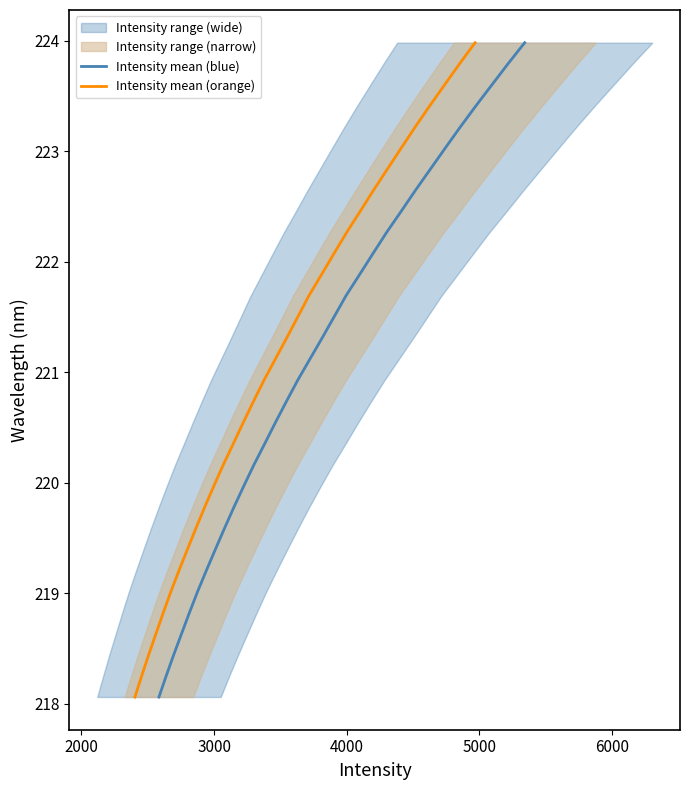

Does the chart have visible grid lines?

No